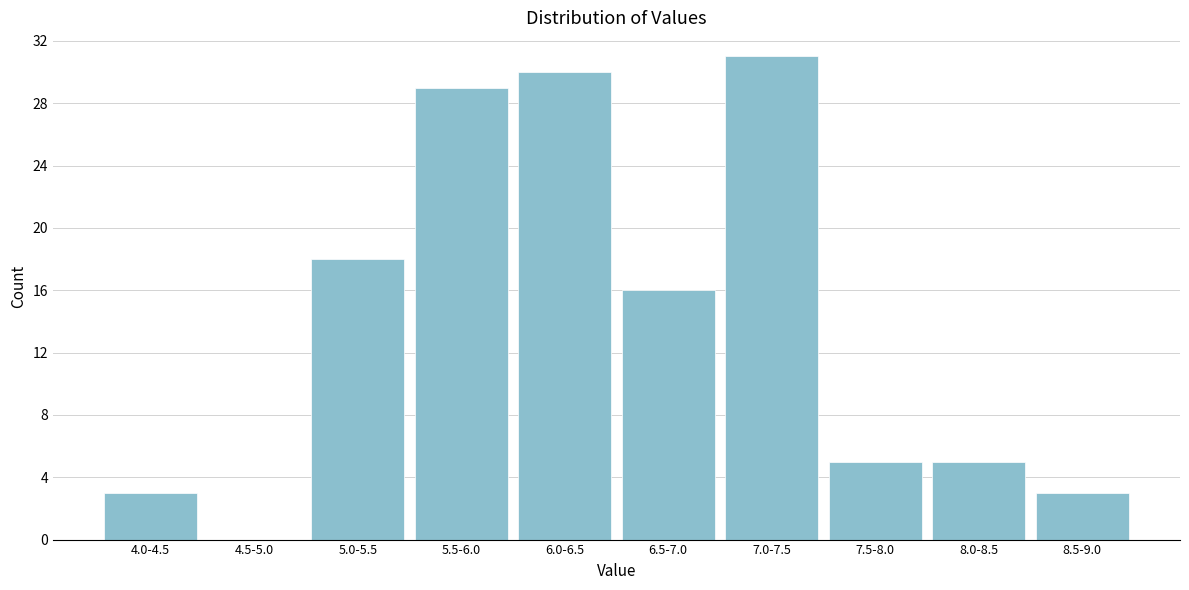

Reading left to right, transcribe all the data shown in this chart.

4.0-4.5=3	4.5-5.0=0	5.0-5.5=18	5.5-6.0=29	6.0-6.5=30	6.5-7.0=16	7.0-7.5=31	7.5-8.0=5	8.0-8.5=5	8.5-9.0=3